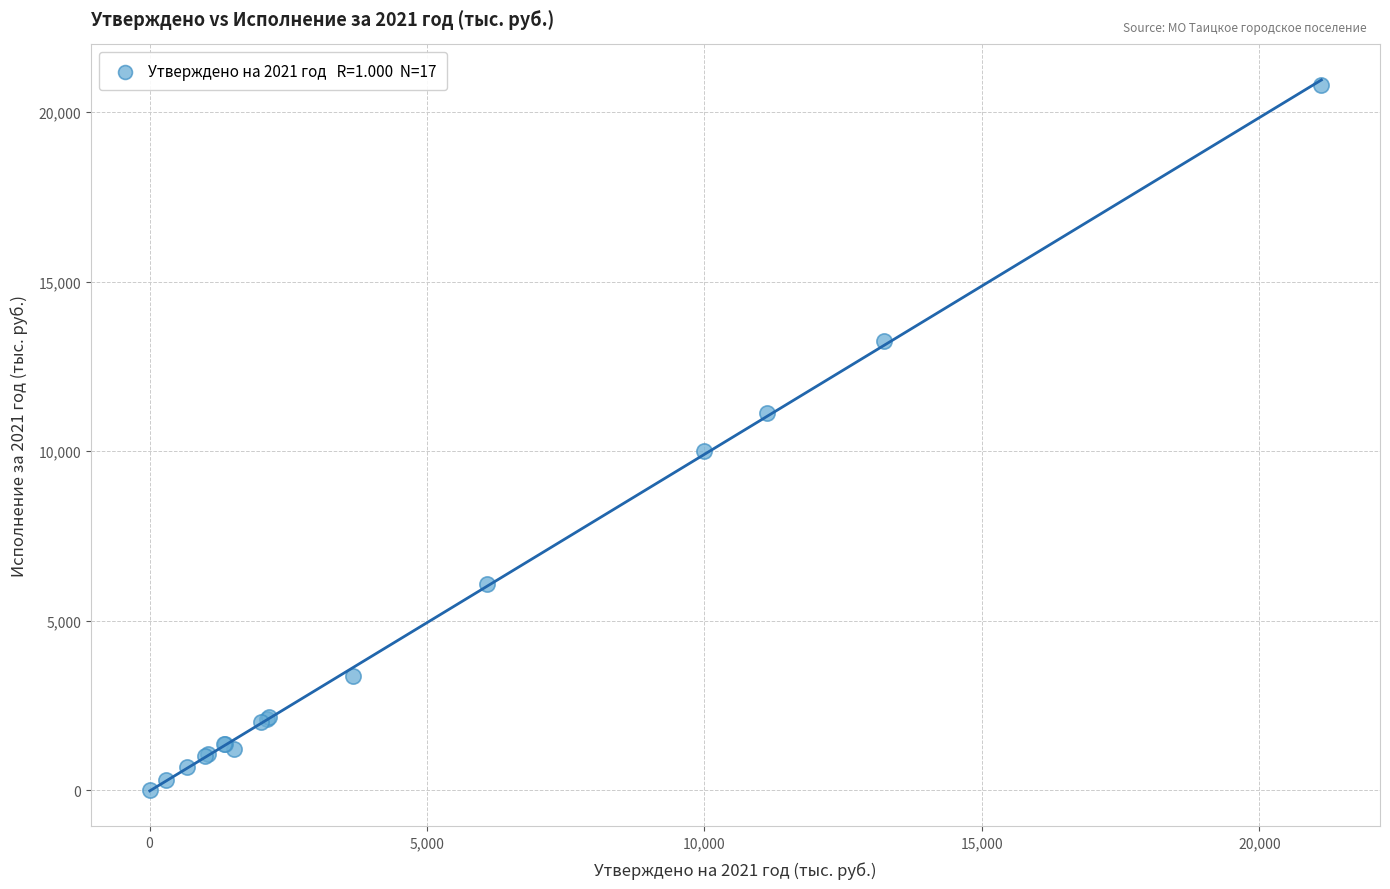

What Y value in the scatter plot is closest to 10409?

10000.0